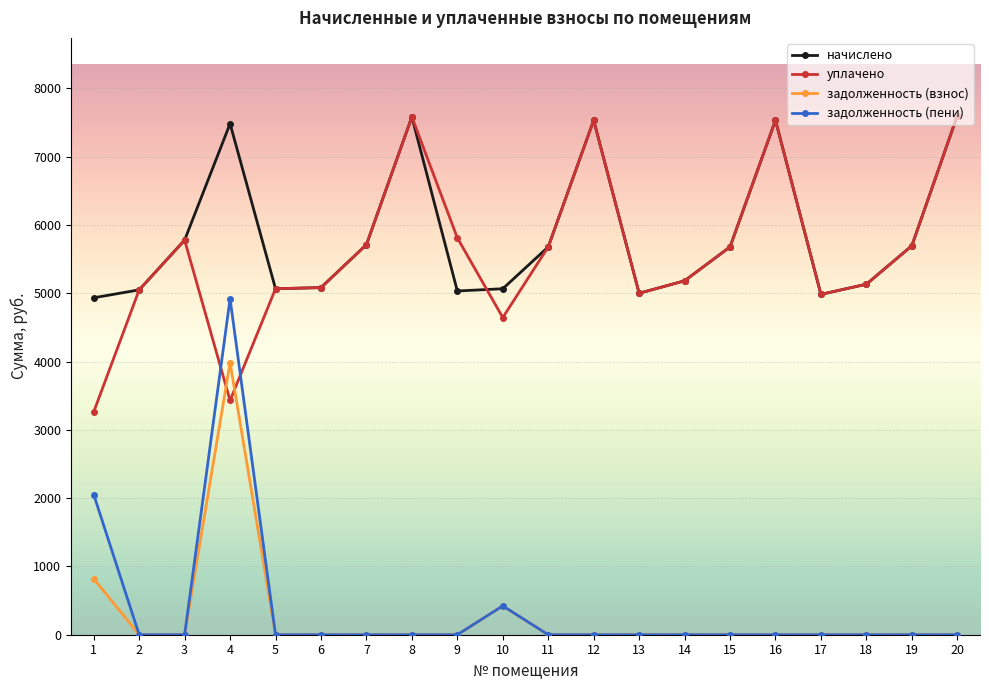

Read the задолженность (взнос) value at 1.

819.4